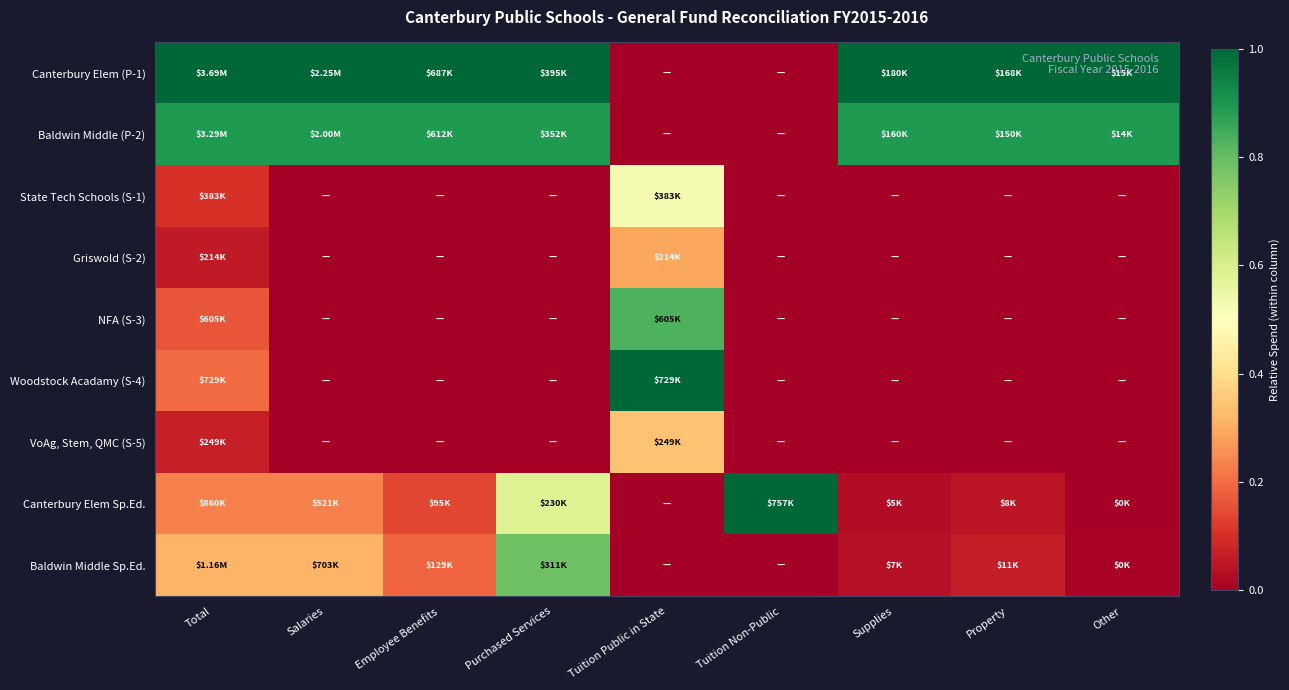

Which series has the largest total across all categories?

Canterbury Elem (P-1)